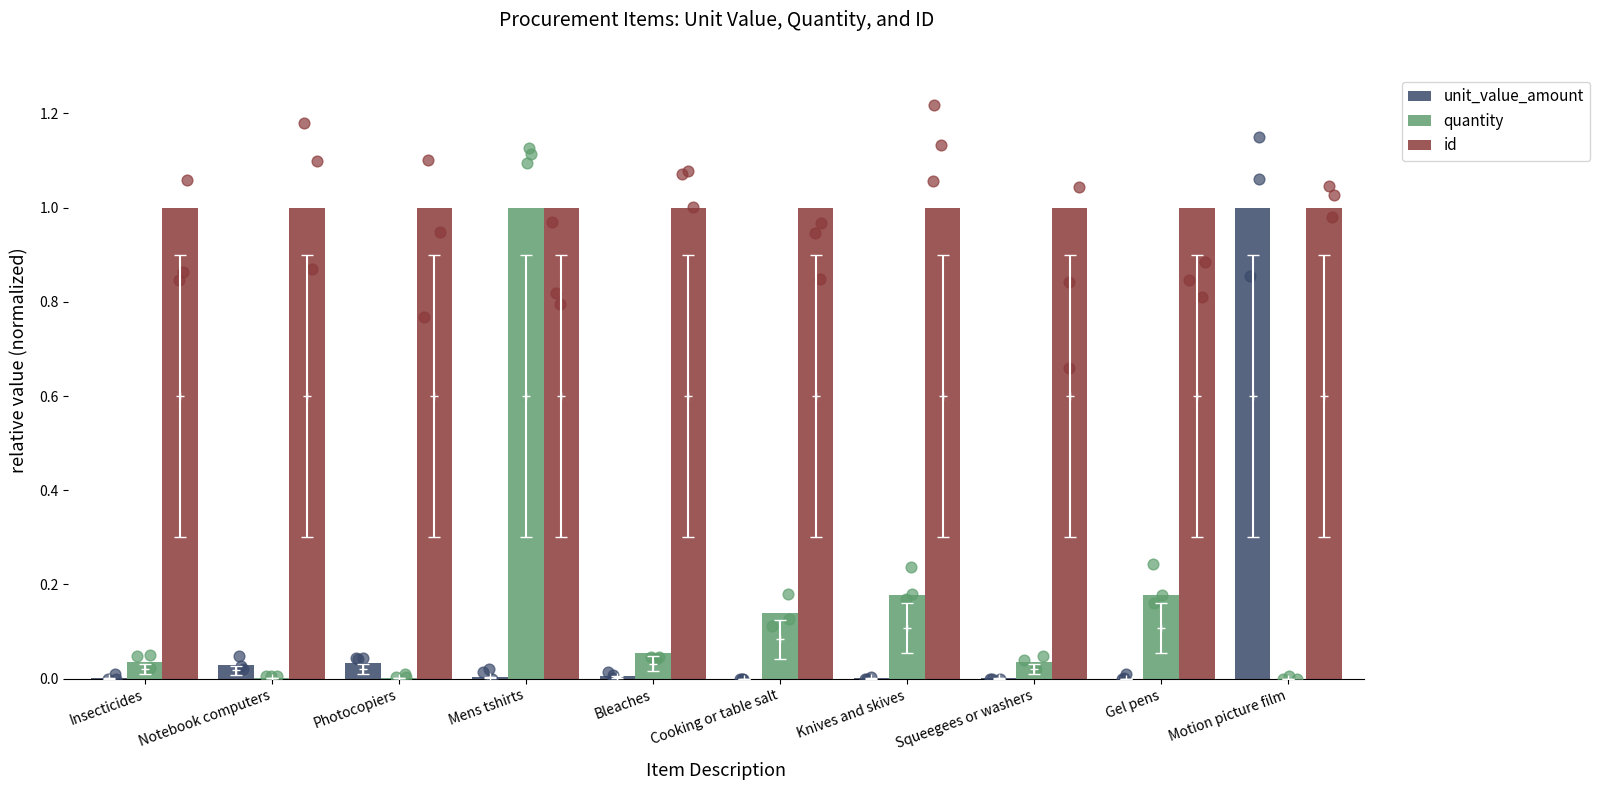

Which series has the largest Y range (max minus min)?

unit_value_amount